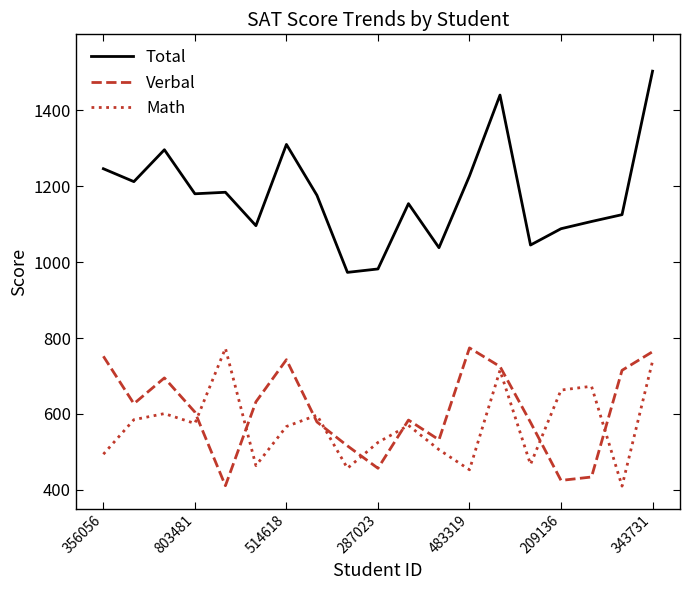

What is the greatest value displayed?

1503